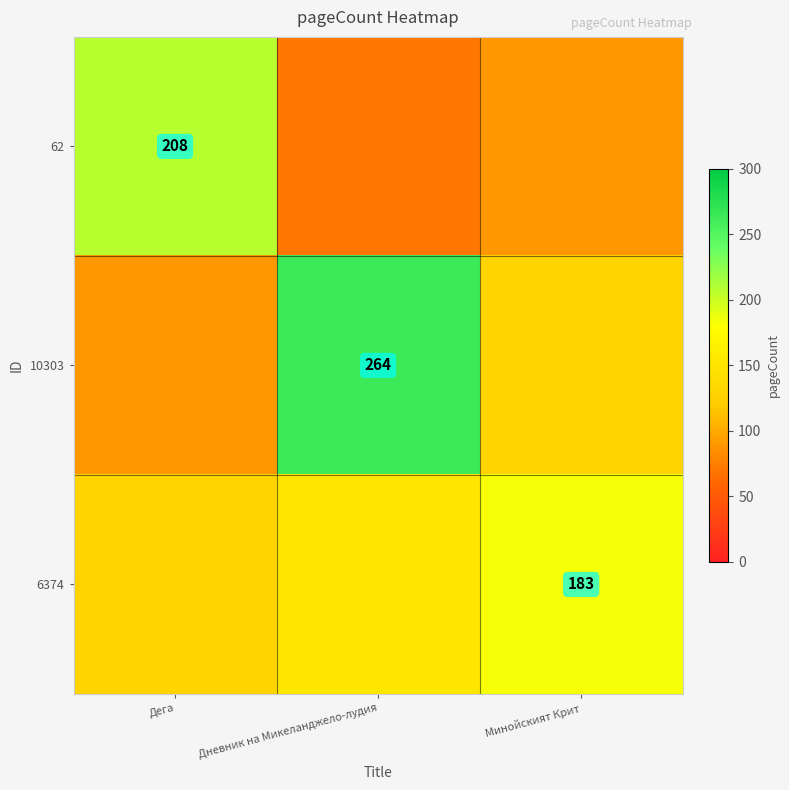

The 10303 series shows 264 at Дневник на Микеланджело-лудия. True or false?

True